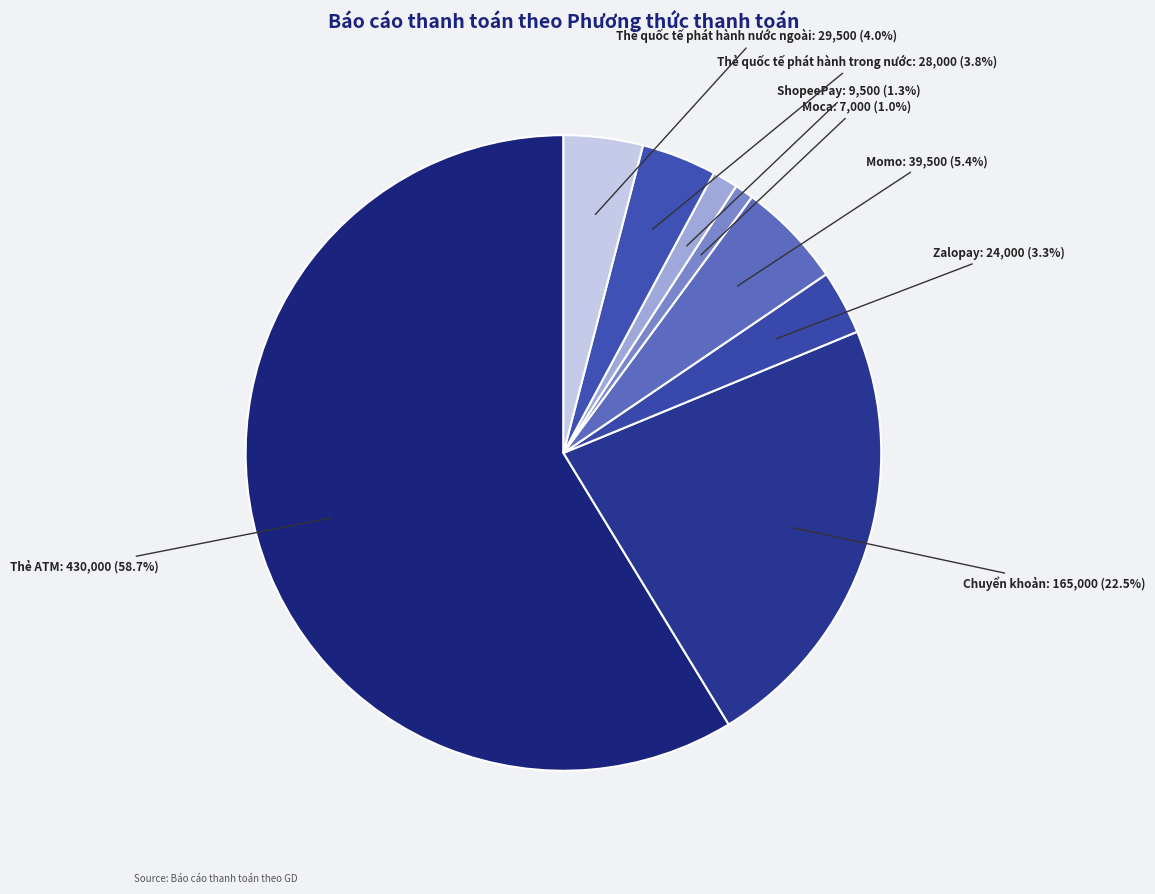

Does Zalopay represent more than half of the total?

No